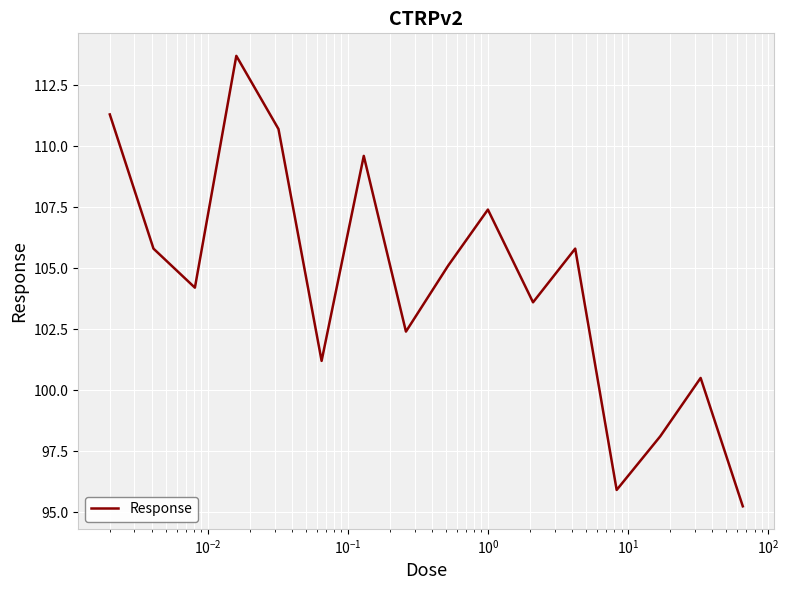

What is the minimum value shown in the chart?

95.2